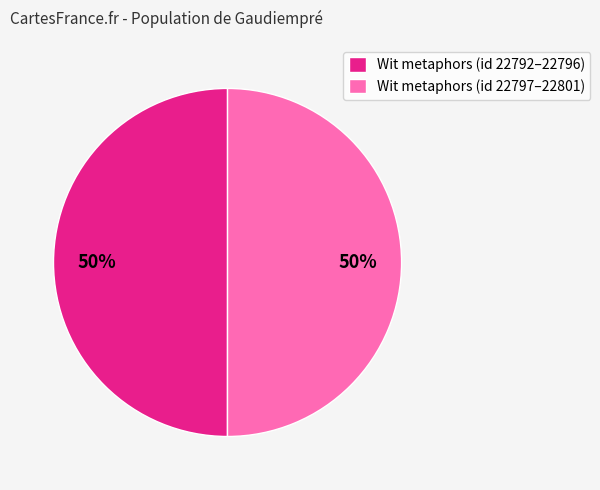

Count the number of slices in the pie.

2